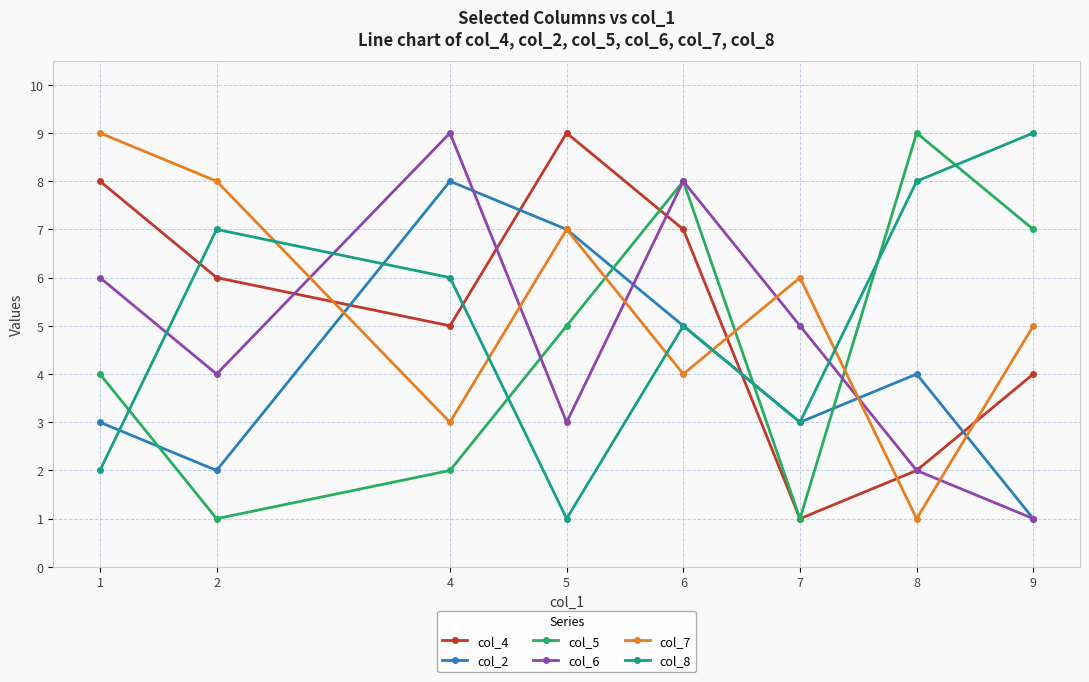

What is the maximum value for col_7?

9